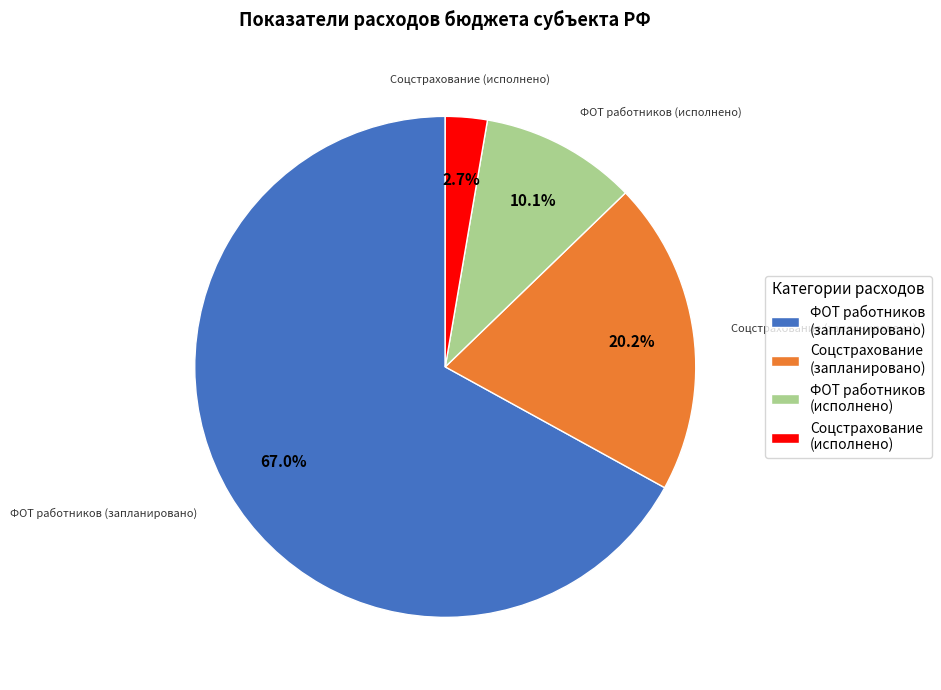

What is the ratio of the value at ФОТ работников (запланировано) to the value at Соцстрахование (исполнено)?

24.8